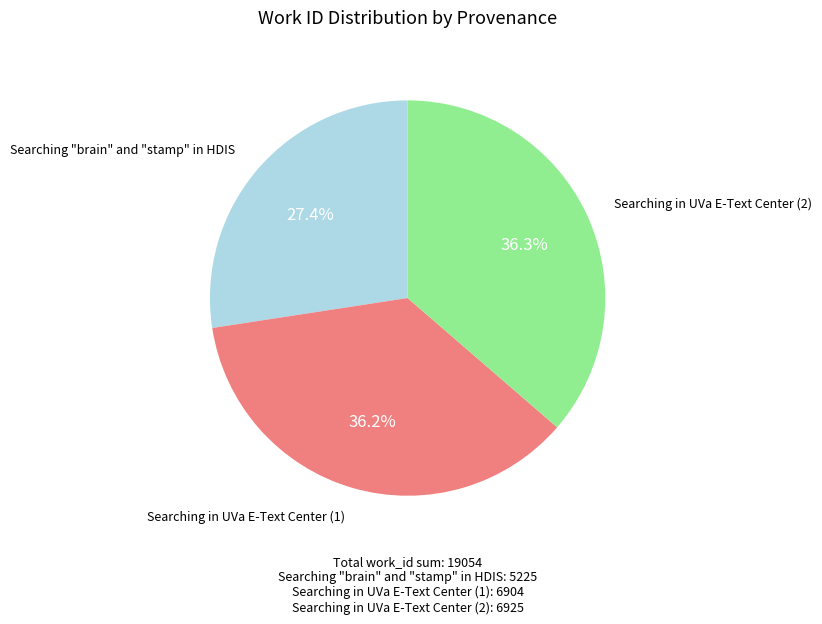

To the nearest percent, what is the combined percentage of Searching in UVa E-Text Center (1) and Searching "brain" and "stamp" in HDIS?

64%